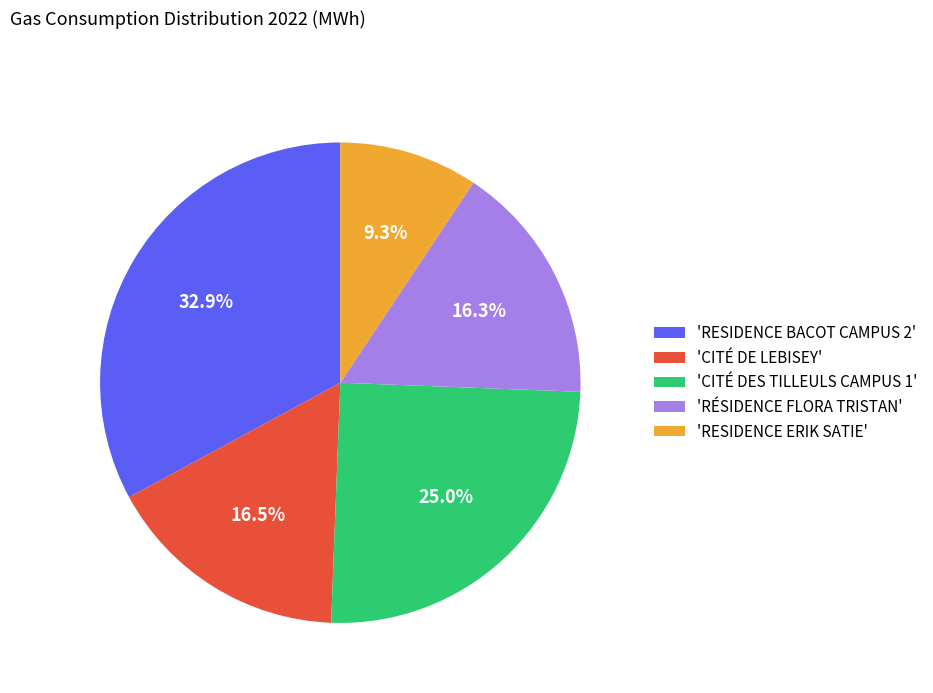

Approximately how many times larger is the value at 'RESIDENCE BACOT CAMPUS 2' compared to 'CITÉ DE LEBISEY'?

2.0